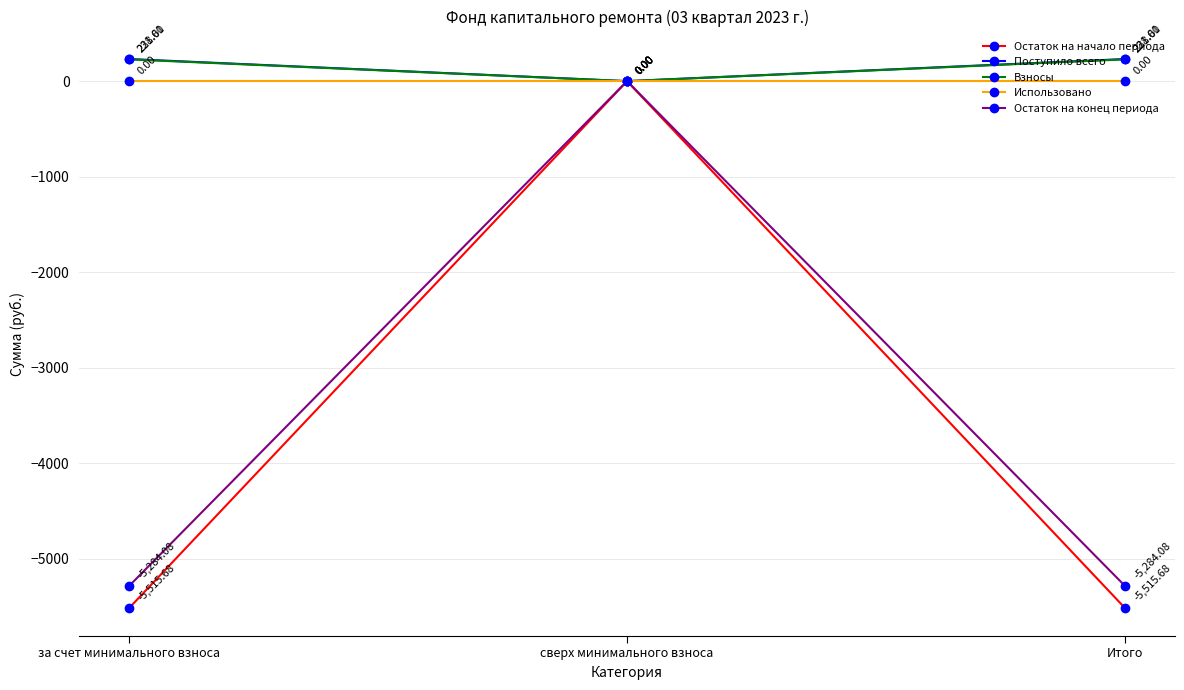

What is the label of the 1st point from the right?

Итого